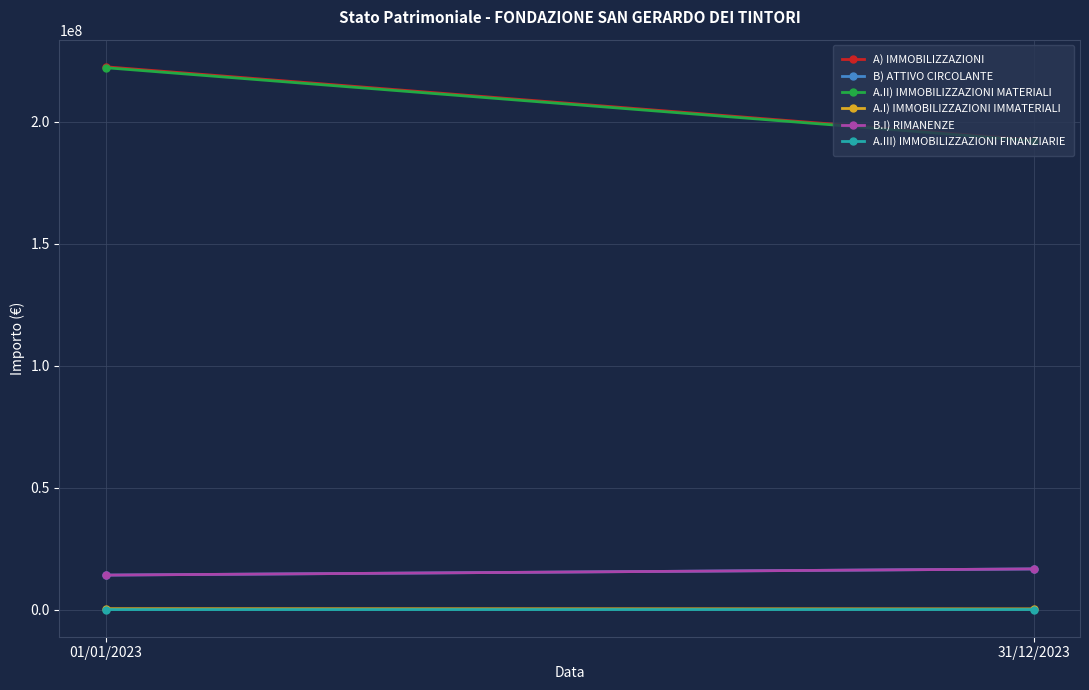

Which series changed the most between 01/01/2023 and 31/12/2023?

A) IMMOBILIZZAZIONI